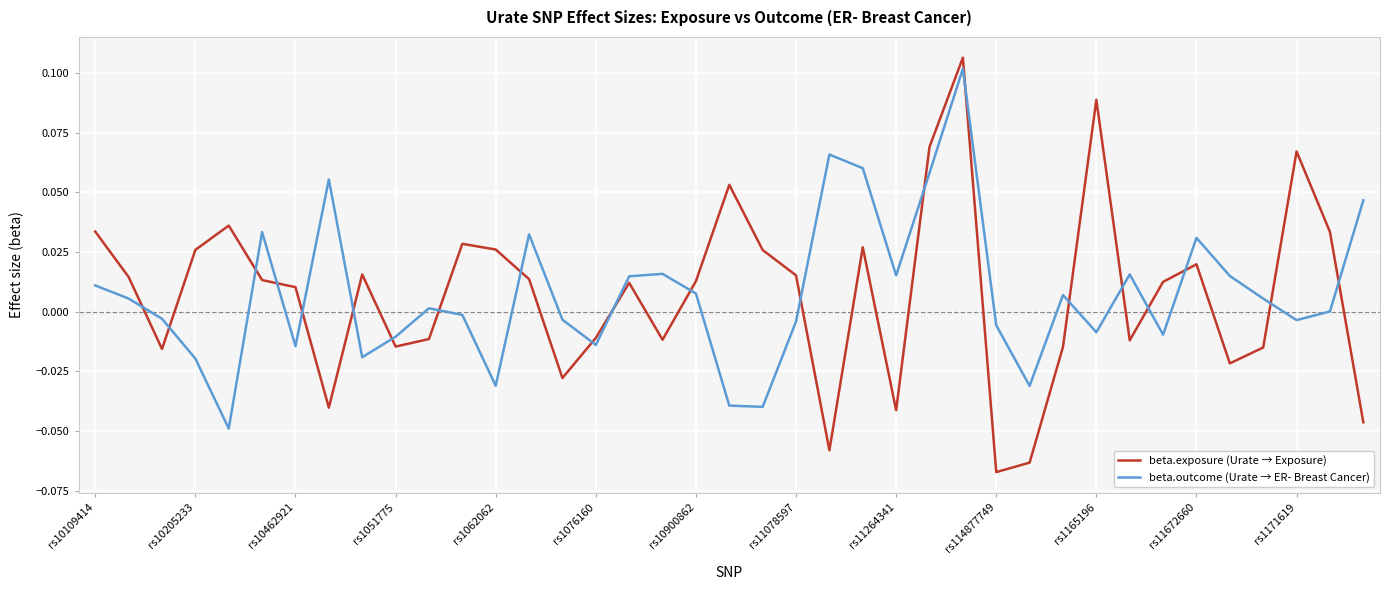

True or false: beta.exposure (Urate → Exposure) and beta.outcome (Urate → ER- Breast Cancer) intersect in this chart.

True